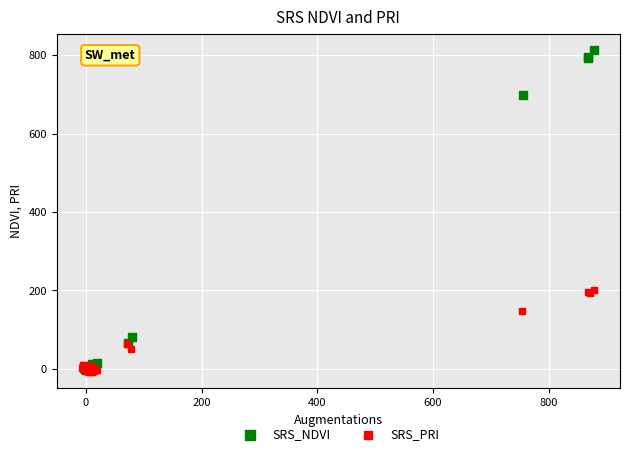

Which series reaches the maximum Y coordinate?

SRS_NDVI